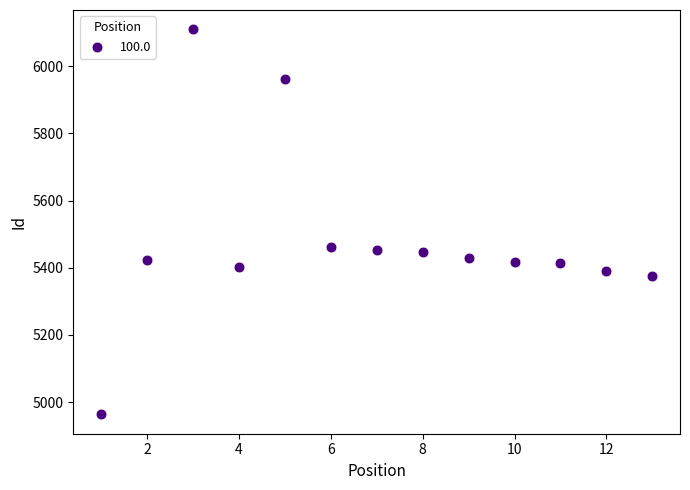

What is the range of X values (max minus min)?

12